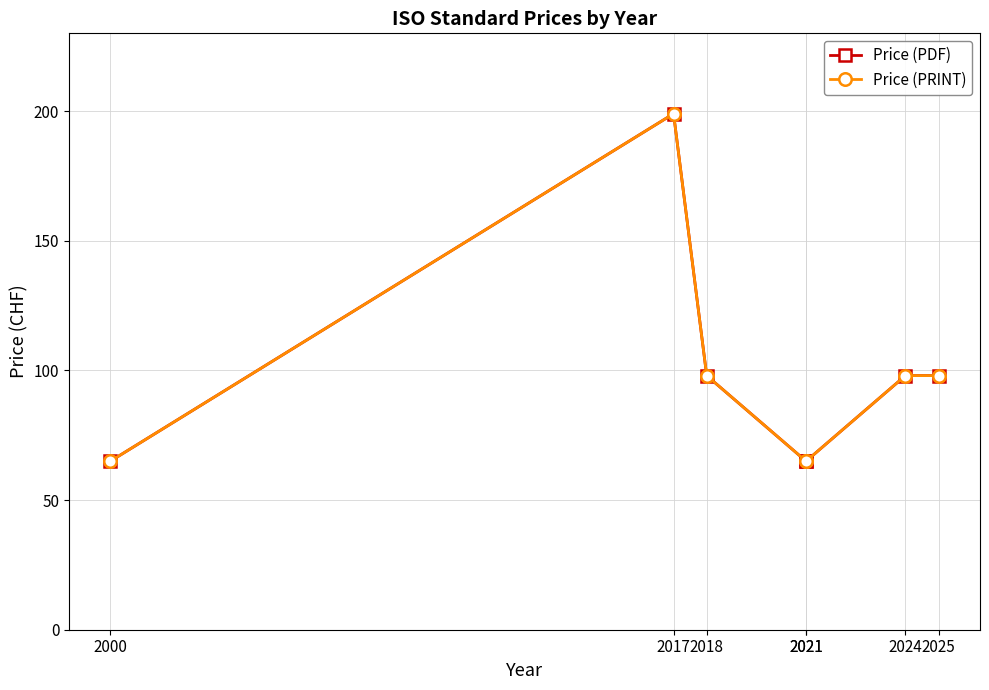

Which category has the highest value in the Price (PDF) series?

2017